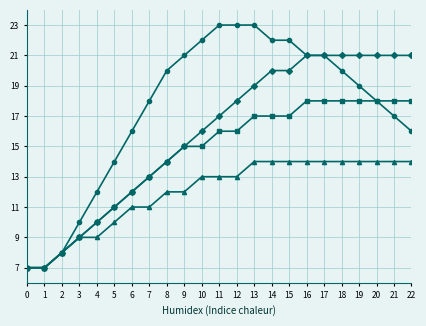

What is the total value across all series at 6?

51